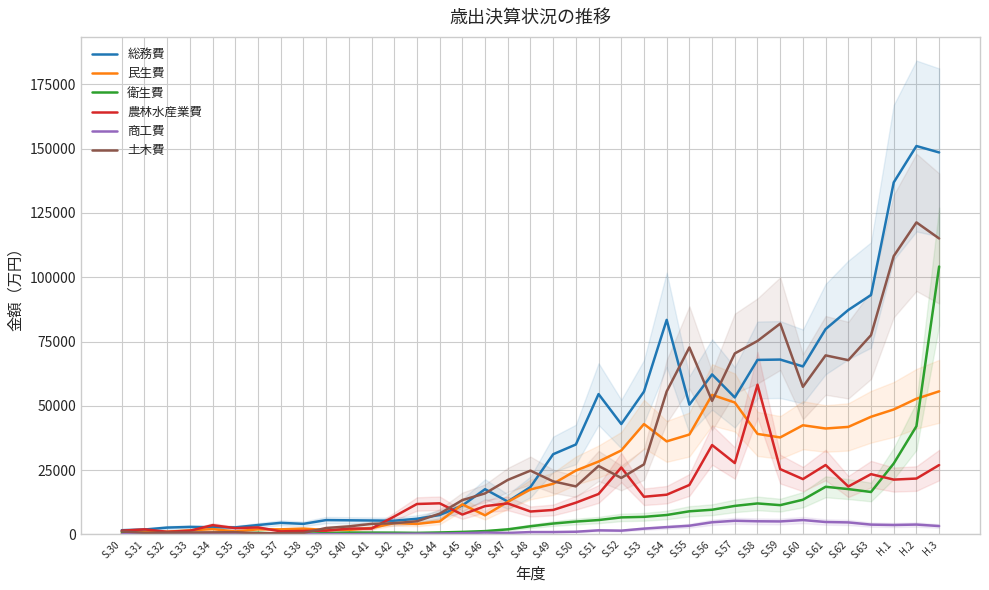

Reading left to right, transcribe all the data shown in this chart.

総務費: 1623	1877	2642	2893	2771	2721	3629	4483	4084	5559	5473	5398	5318	6067	7522	11223	17574	12756	18406	31168	34956	54561	42905	55541	83427	50452	62208	53248	67851	67993	65311	79836	87275	93098	136882	151044	148540
民生費: 406	983	1041	1566	2048	1133	1980	1960	2241	1699	1731	2467	4374	4065	5032	11664	7405	12642	17464	19682	24823	28320	32642	42900	36168	38832	54254	51291	39073	37701	42439	41175	41799	45738	48572	52745	55632
衛生費: 943	225	173	301	139	264	642	238	235	497	709	699	672	585	743	955	1269	1956	3155	4210	4978	5569	6600	6814	7533	8975	9579	11075	12030	11367	13469	18509	17611	16483	27567	42064	104180
農林水産業費: 1435	1947	1006	1409	3587	2427	2707	1175	1352	1457	2243	2265	6941	11816	12081	7707	10985	12040	8890	9495	12322	15708	26017	14623	15427	19214	34736	27734	58198	25376	21504	26970	18618	23424	21301	21712	26955
商工費: 47	35	43	39	40	293	113	98	45	104	91	176	203	274	280	450	713	554	896	899	1029	1567	1446	2230	2819	3360	4704	5291	5094	5032	5567	4809	4650	3789	3642	3813	3233
土木費: 1118	627	692	749	793	846	454	445	568	2470	3105	4064	4340	5107	8039	13325	15930	21173	24791	20615	18659	26611	21943	27231	55591	72699	51902	70368	75224	81957	57386	69613	67755	77486	108226	121340	115081